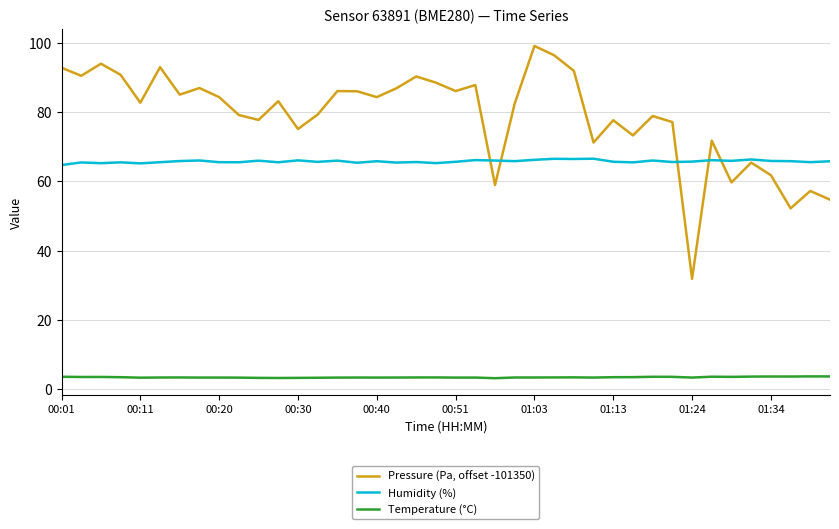

What is the lowest value of the Temperature (°C) series?

3.1